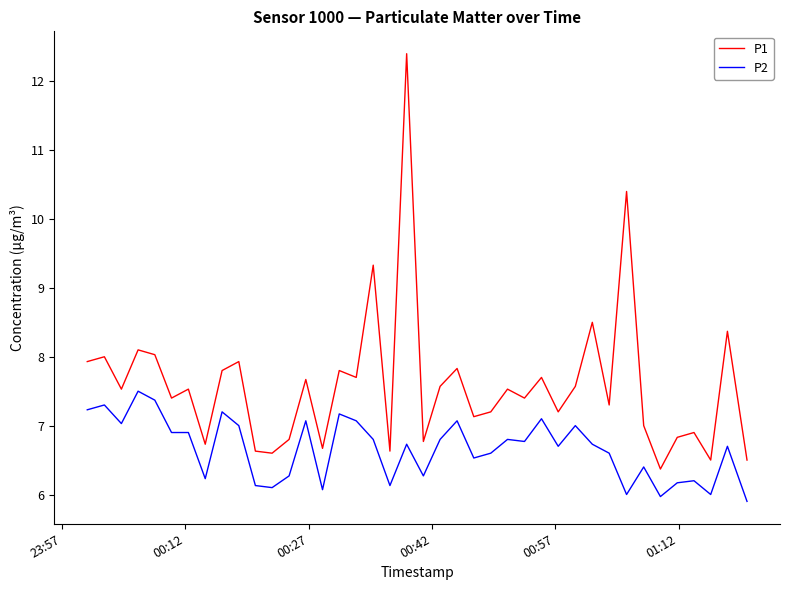

List the series in order of their overall mean, highest first.

P1, P2